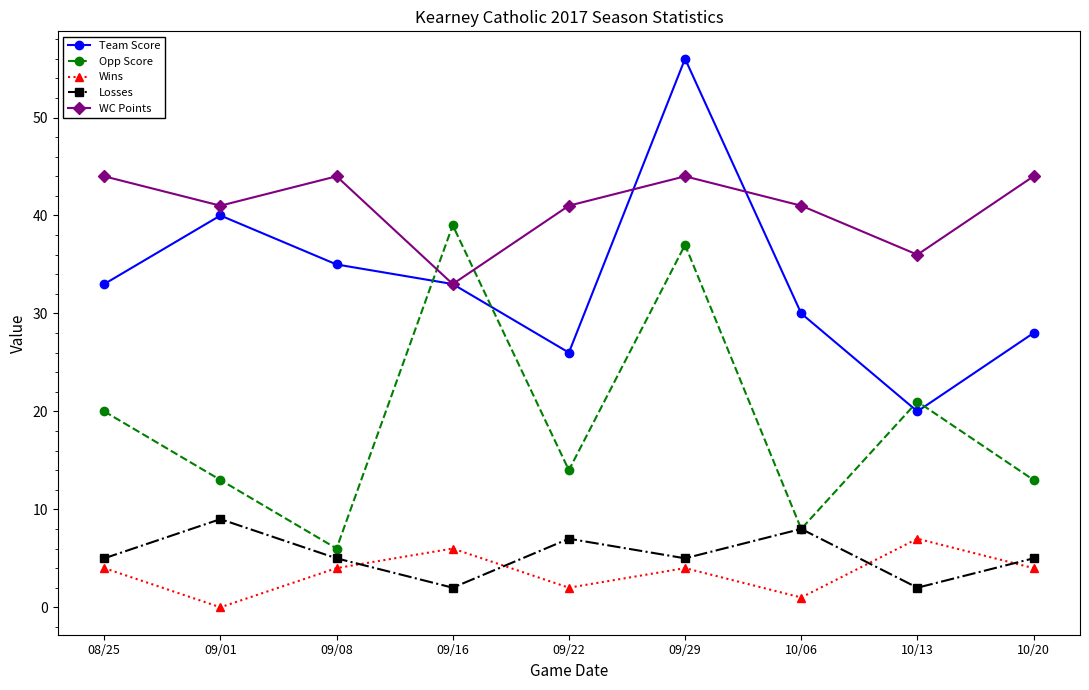

Count the number of data series in this chart.

5